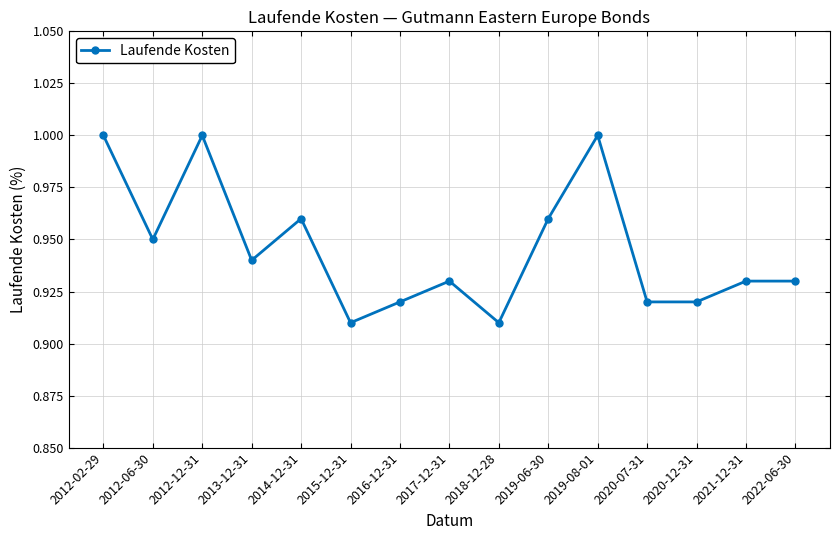

The chart shows a value of 1.5 at 2020-07-31. True or false?

False